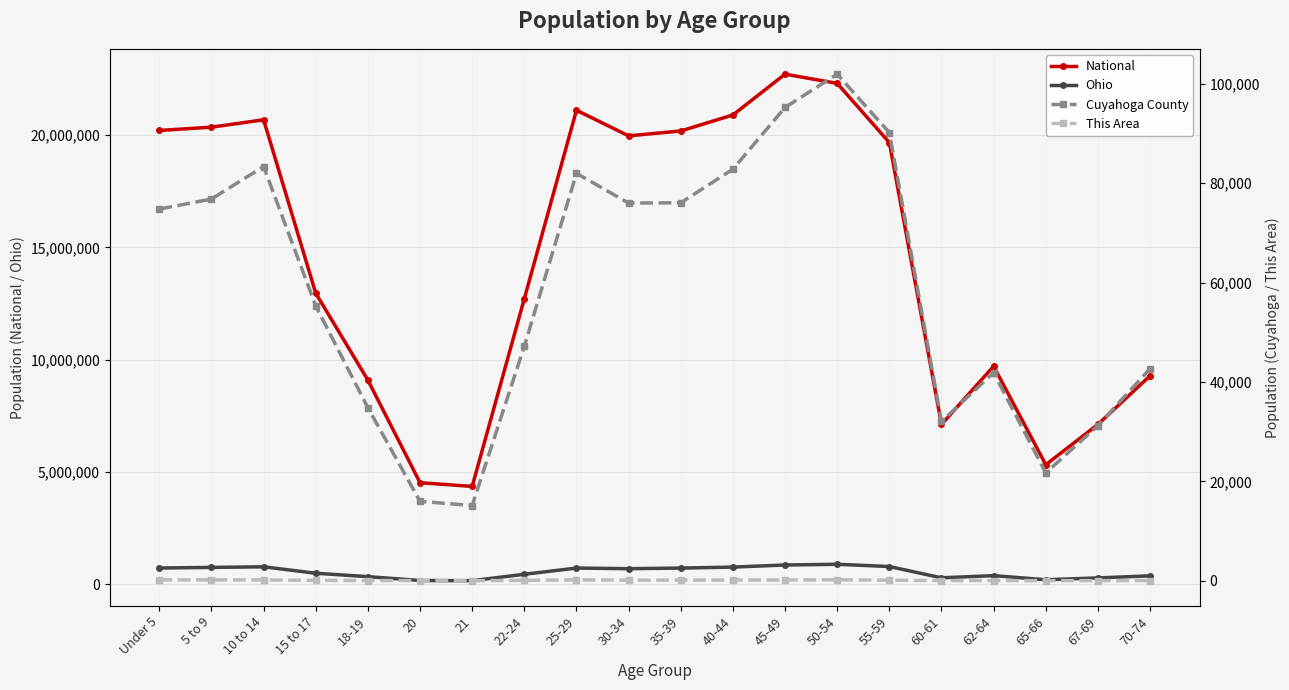

What is the difference between the Ohio values at 35-39 and 67-69?

437931